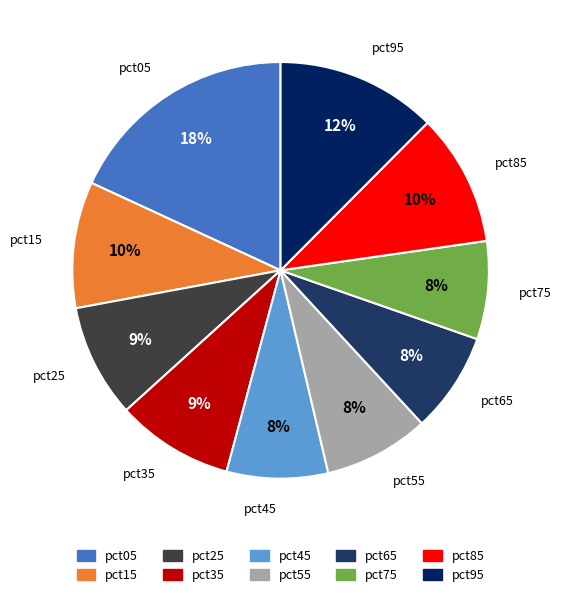

Count the number of slices in the pie.

10